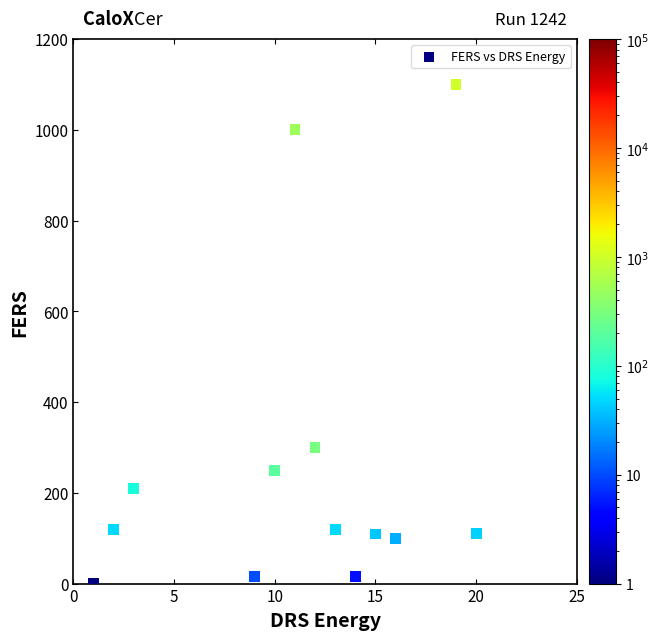

What is the range of X values (max minus min)?

19